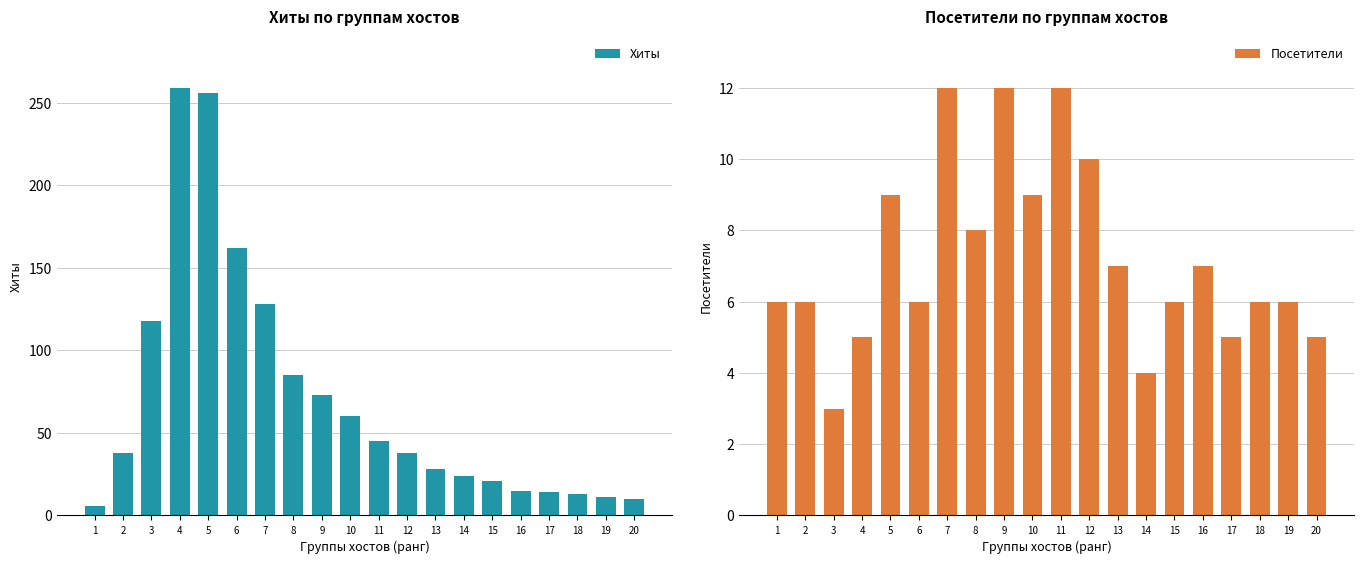

True or false: Хиты has a value of 42 at 14.

False